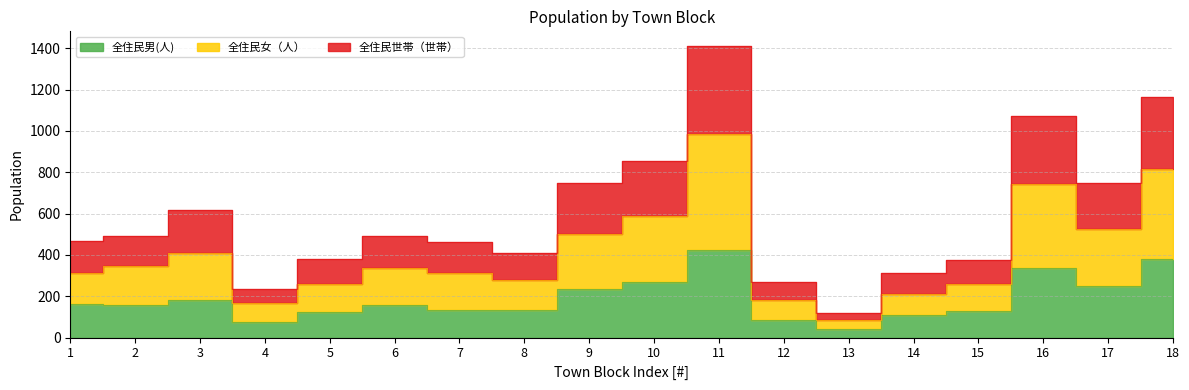

Which category has the highest value across all series?

11